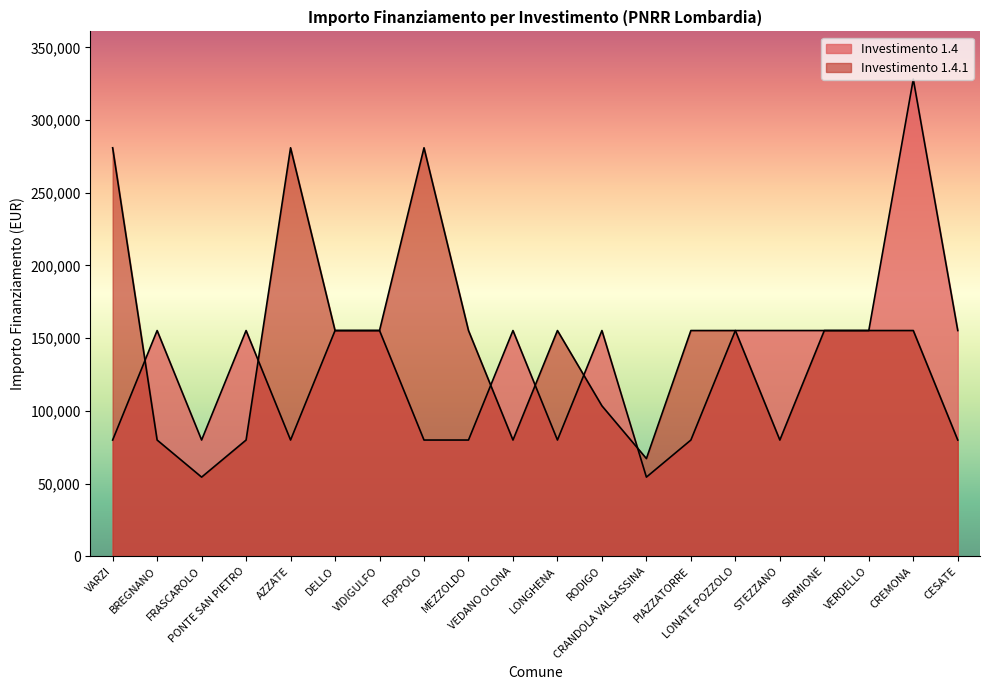

At VIDIGULFO, list the series in order from smallest to largest.

1.4, 1.4.1